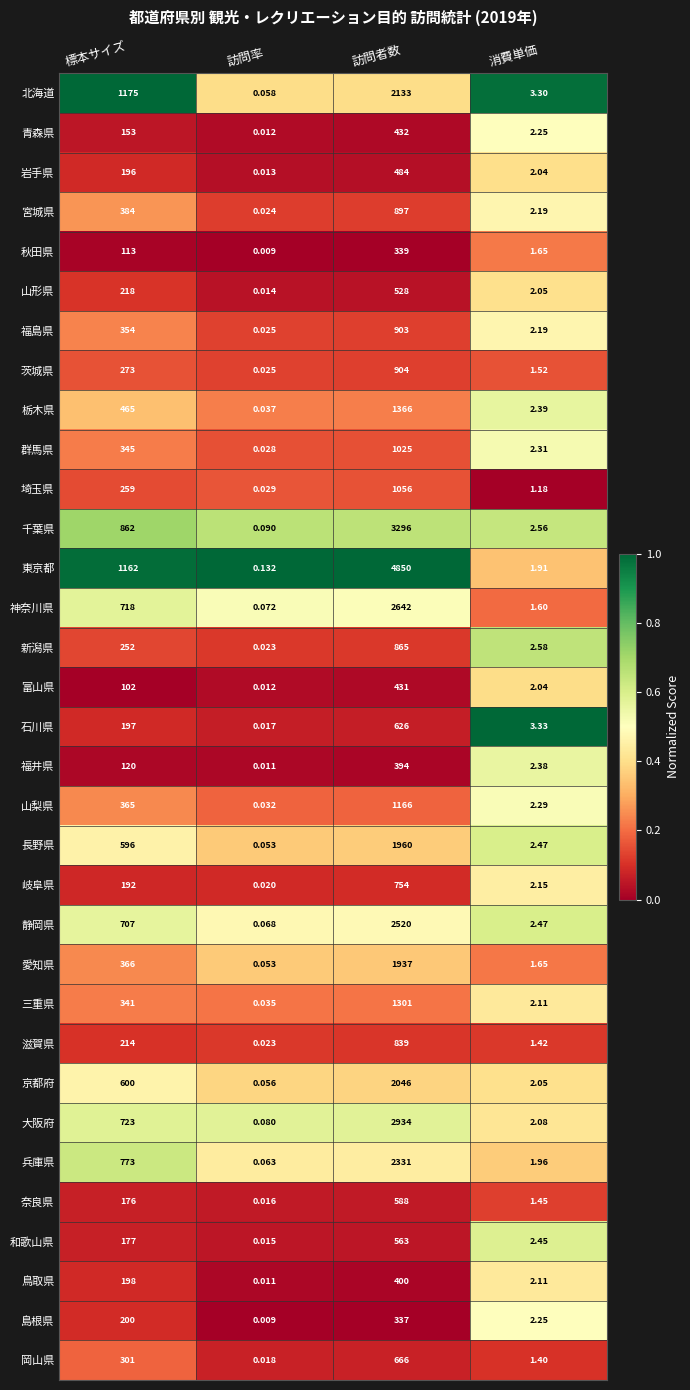

List the labels in order of 鳥取県 value, largest first.

訪問者数, 標本サイズ, 消費単価, 訪問率